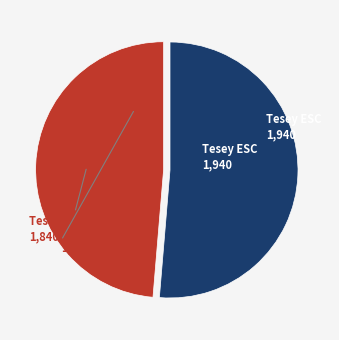

Does any single category account for the majority?

Yes